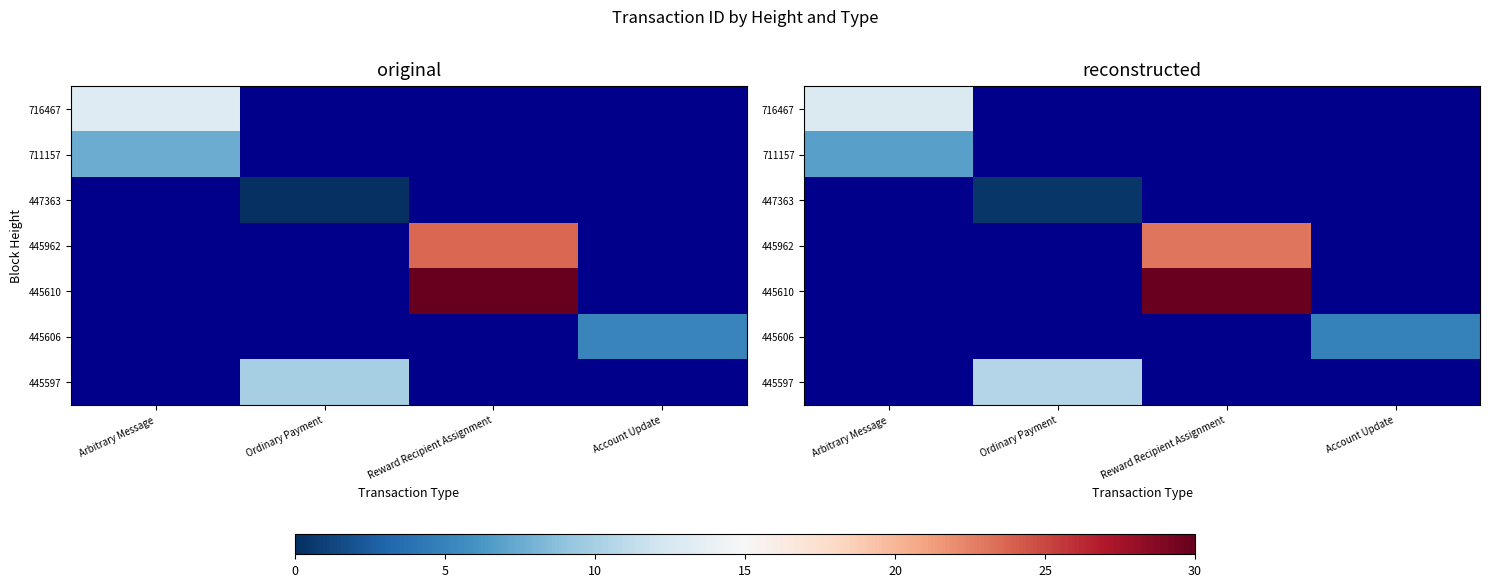

At how many categories does at least one series exceed 2?

4